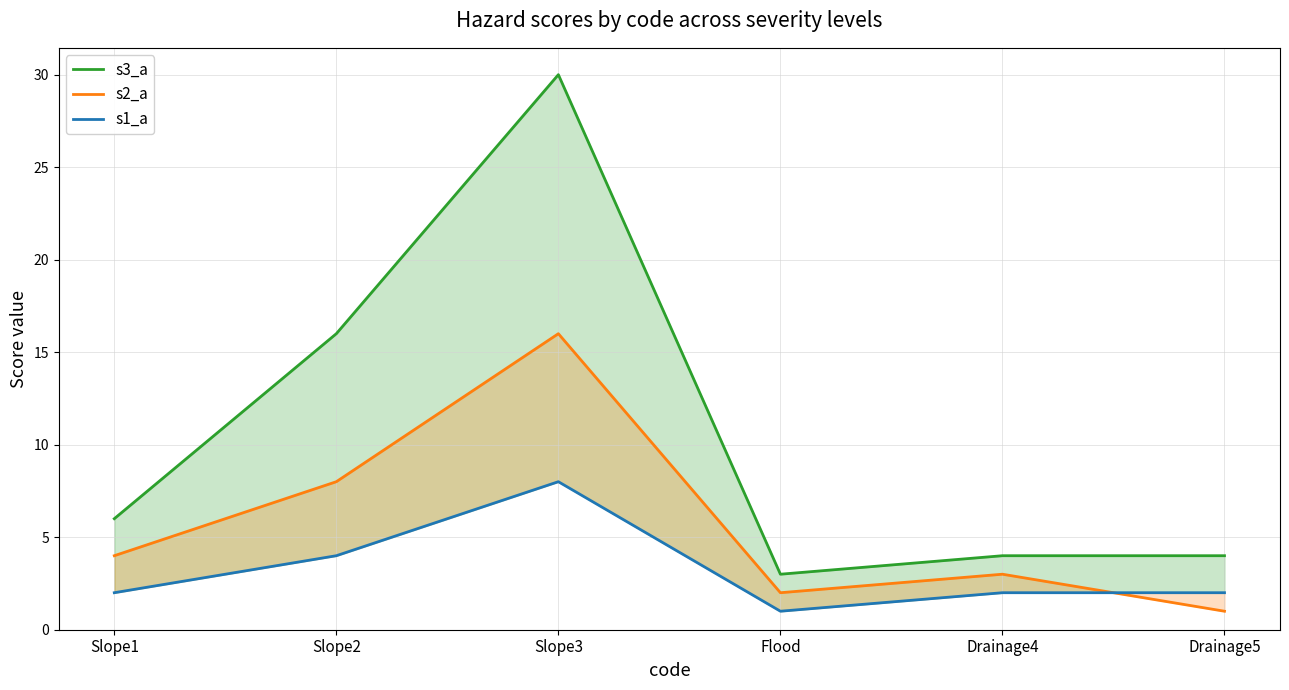

At which label does s3_a first exceed 6?

Slope2